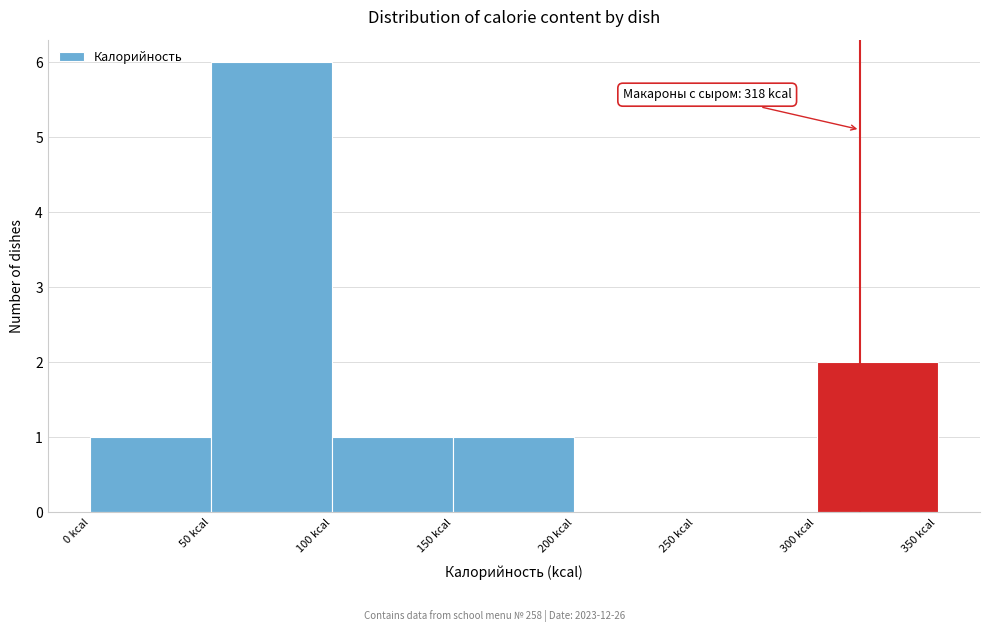

Over which range of the x-axis is the bar tallest?

50 to 100